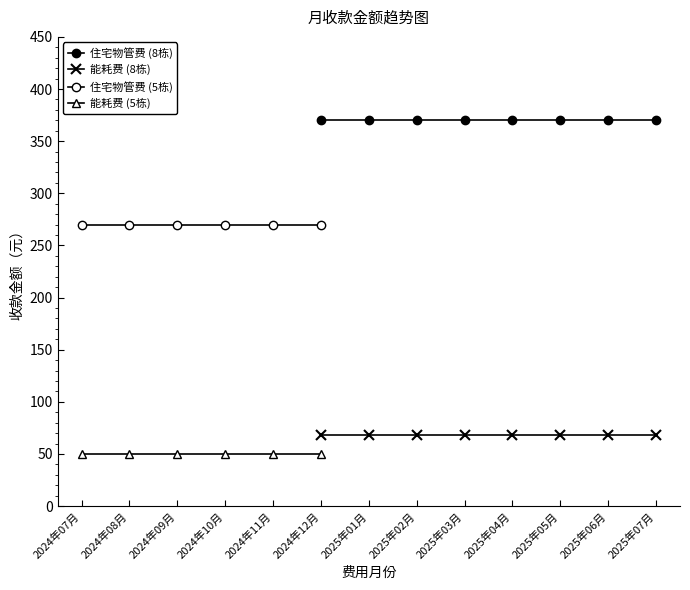

What is the lowest value of the 住宅物管费 series?

370.1